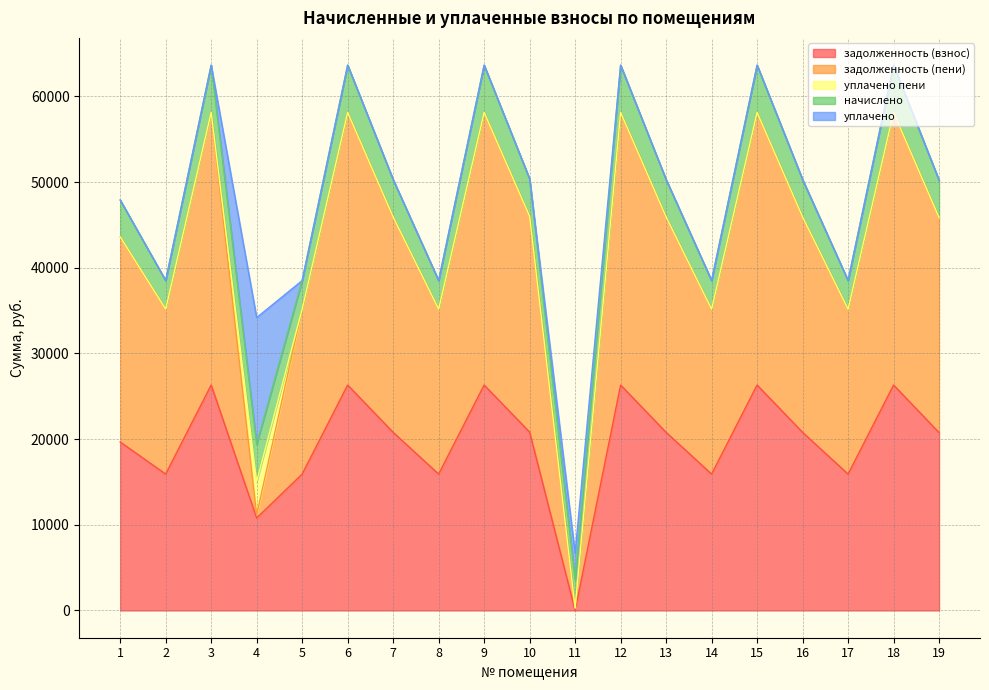

Reading right to left, transcribe all the data shown in this chart.

задолженность (взнос): 20757.2	26312.0	15917.2	20789.8	26312.0	15917.2	20789.8	26312.0	0.0	20822.3	26312.0	15917.2	20789.8	26312.0	15917.2	10789.8	26312.0	15917.2	19664.9
задолженность (пени): 25105.0	31823.3	19251.1	25144.3	31823.3	19251.1	25144.3	31823.3	277.8	25183.7	31823.3	19251.1	25144.3	31823.3	19251.1	363.0	31823.3	19251.1	23951.4
уплачено пени: 0.0	0.0	0.0	0.0	0.0	0.0	0.0	0.0	0.6	0.0	0.0	0.0	0.0	0.0	0.0	3895.2	0.0	0.0	0.0
начислено: 4347.7	5511.2	3334.0	4354.6	5511.2	3334.0	4354.6	5511.2	3334.0	4361.4	5511.2	3334.0	4354.6	5511.2	3334.0	4354.6	5511.2	3334.0	4286.5
уплачено: 0.0	0.0	0.0	0.0	0.0	0.0	0.0	0.0	3056.1	0.0	0.0	0.0	0.0	0.0	0.0	14781.4	0.0	0.0	0.0